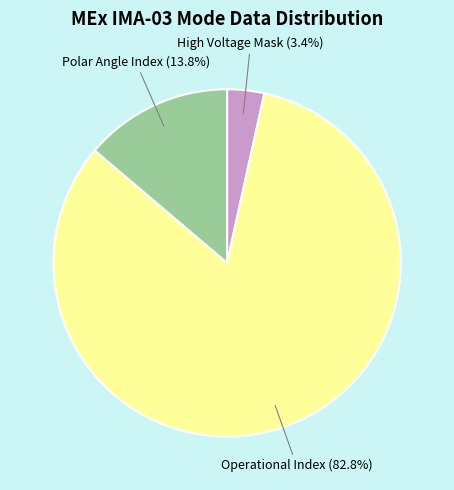

How much of the chart is everything except Polar Angle Index?

86.2%